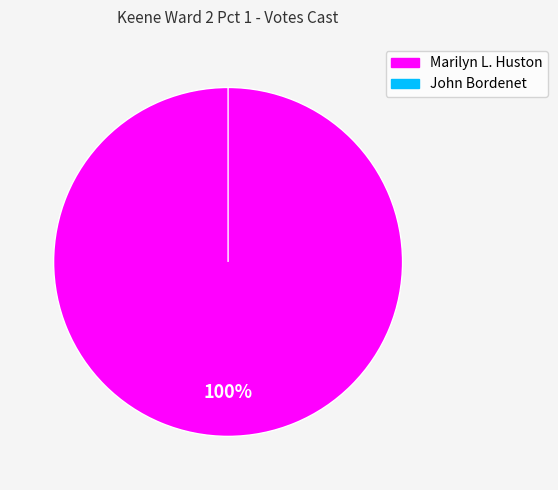

To the nearest percent, what is the difference between the largest and smallest slice percentages?

100%